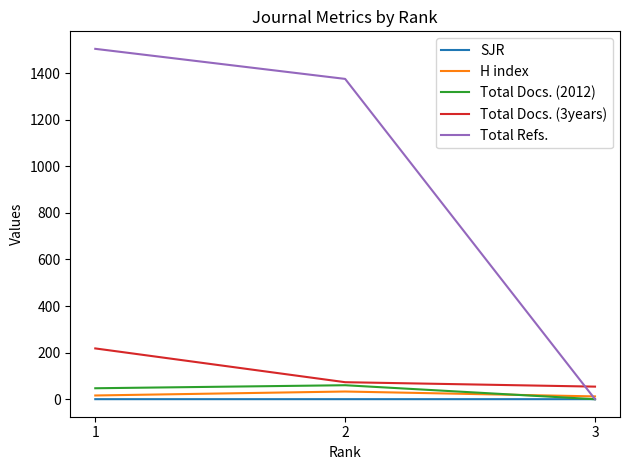

The value of Total Docs. (3years) at 1 is 218.0. True or false?

True